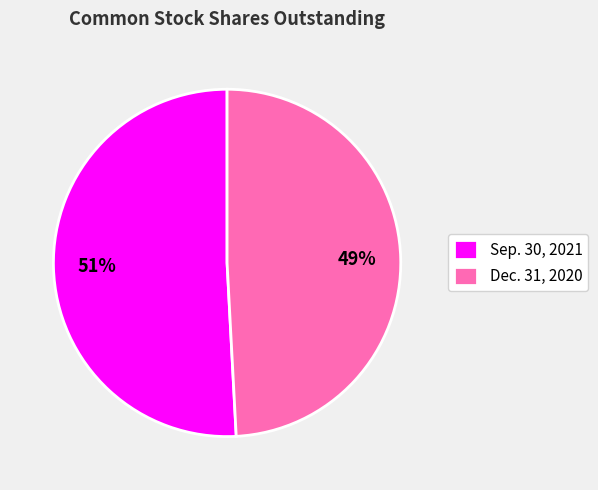

Rank the categories by value from lowest to highest.

Dec. 31, 2020, Sep. 30, 2021